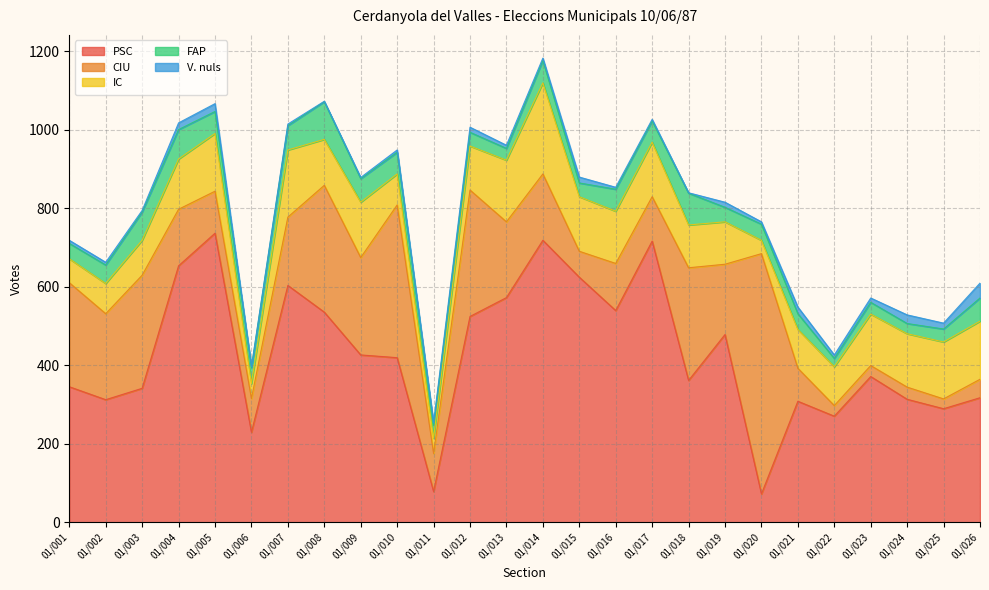

At 01/015, list the series in order from smallest to largest.

V. nuls, FAP, CIU, IC, PSC